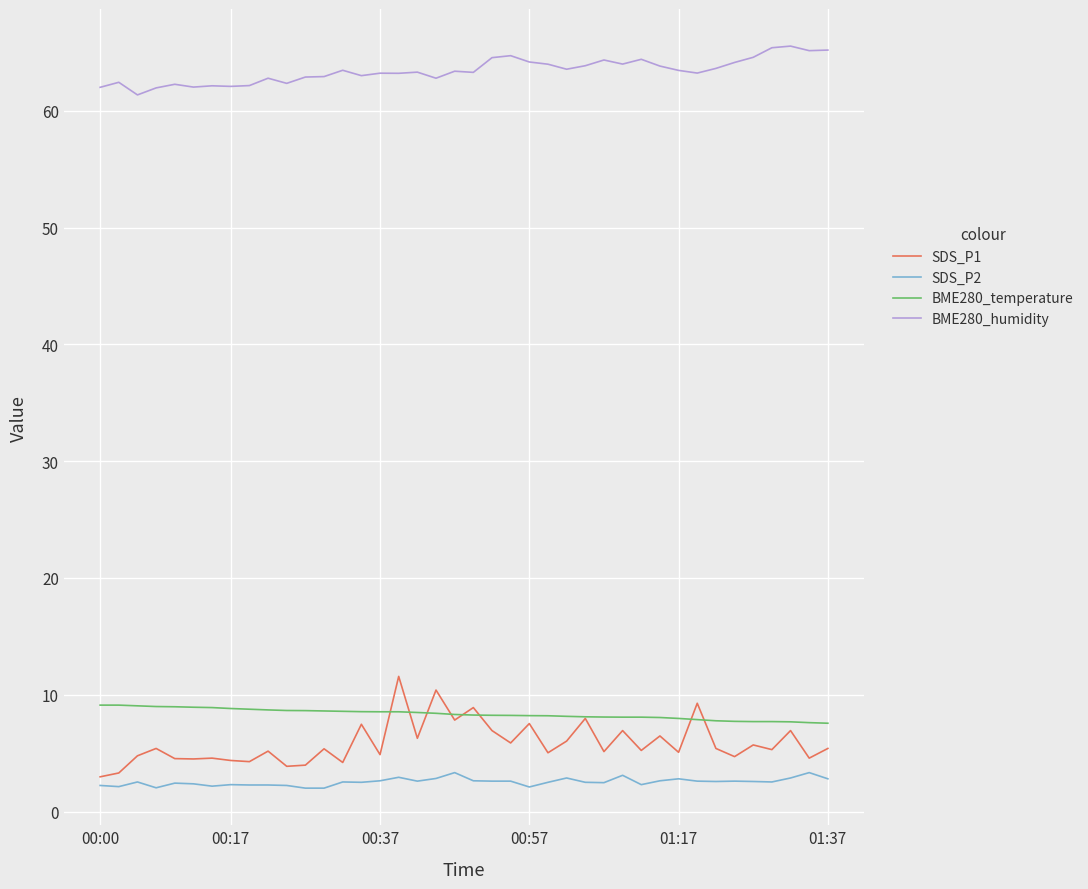

What is the smallest value displayed?

2.0